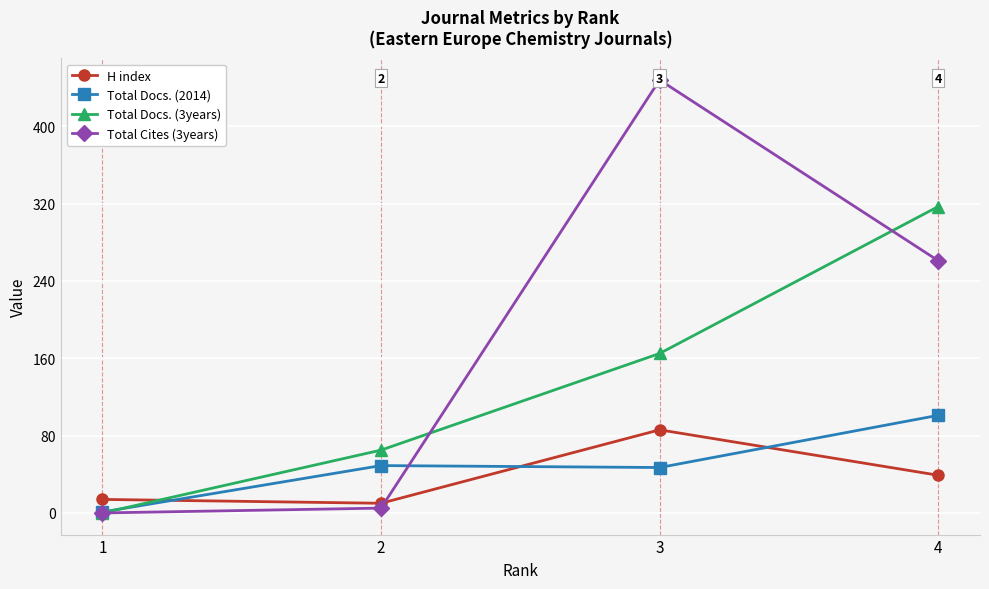

The value of Total Docs. (2014) at 2 is 69. True or false?

False